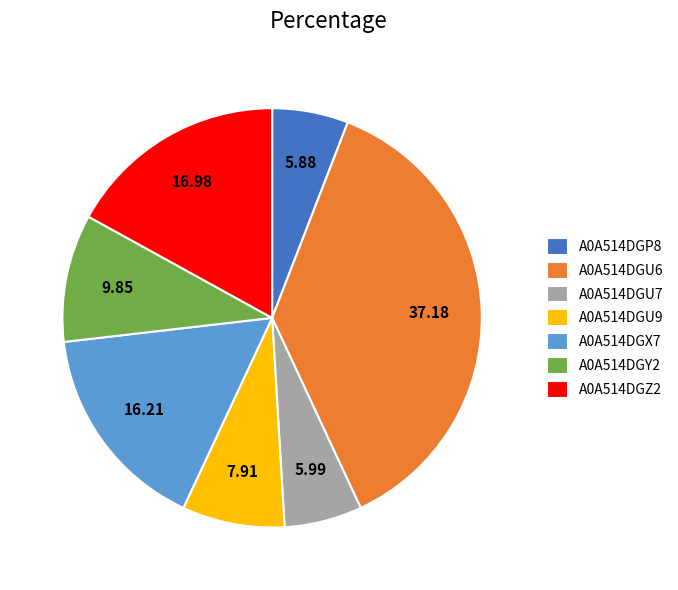

Do A0A514DGU6 and A0A514DGX7 together represent more than half of the pie?

Yes